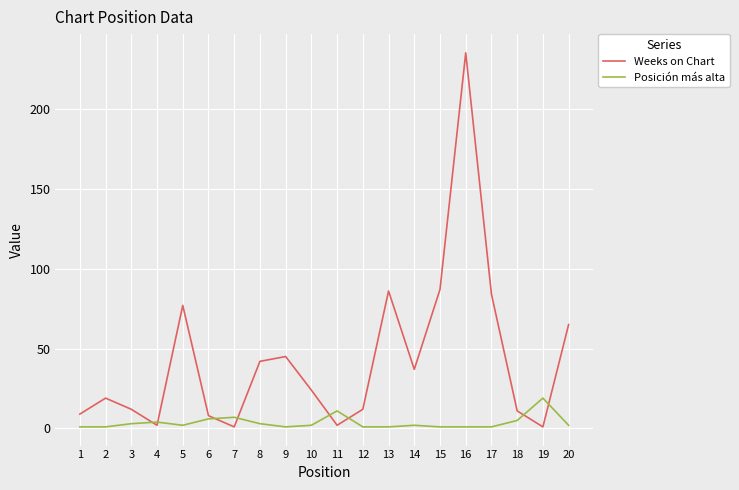

Which series has the largest total across all categories?

Weeks on Chart